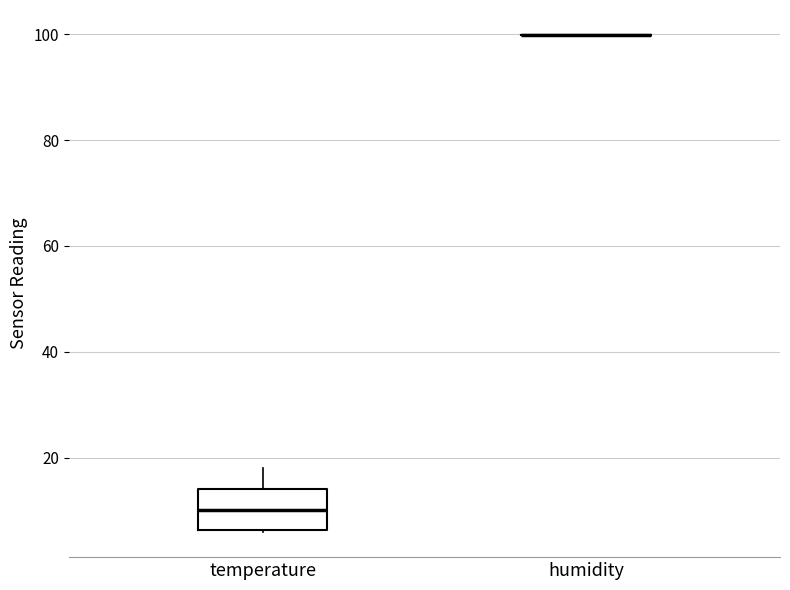

Which box is the tallest, from its lower edge to its upper edge?

temperature